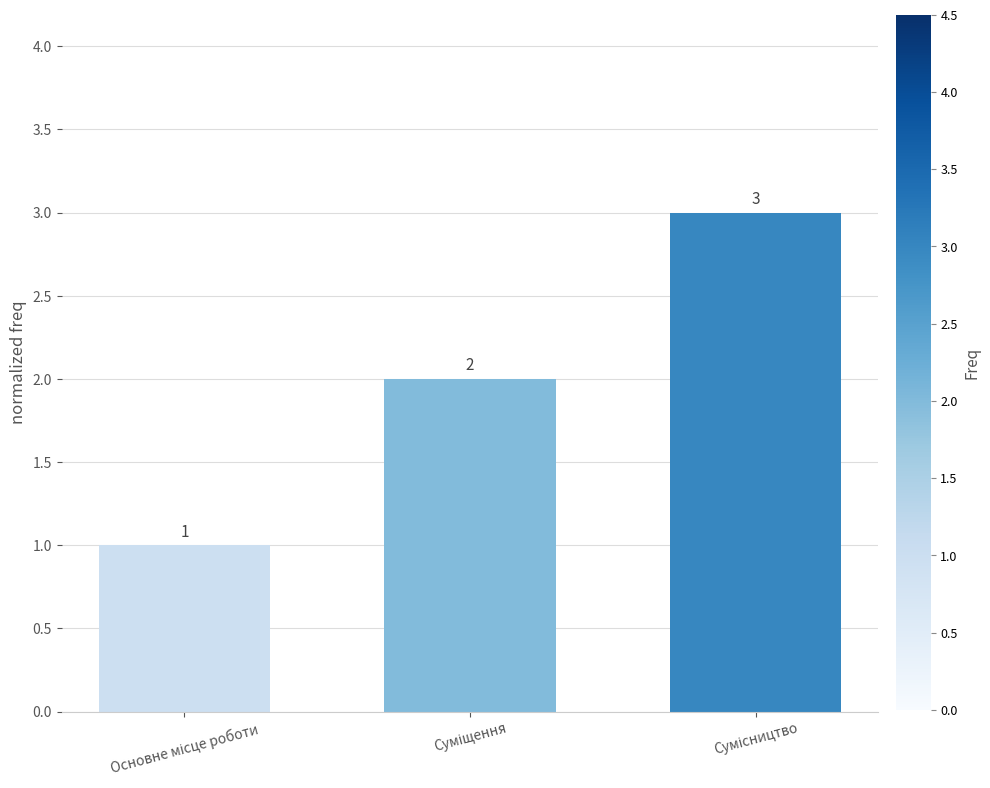

How many values are between 1 and 3?

3